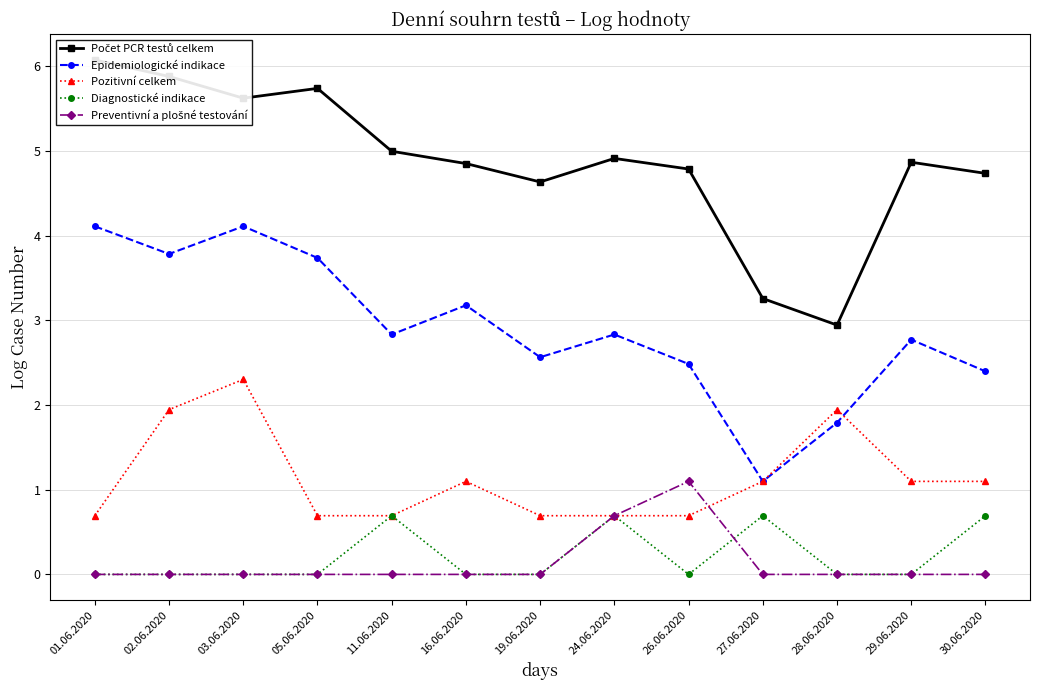

The Preventivní a plošné testování series shows 0.7 at 24.06.2020. True or false?

True